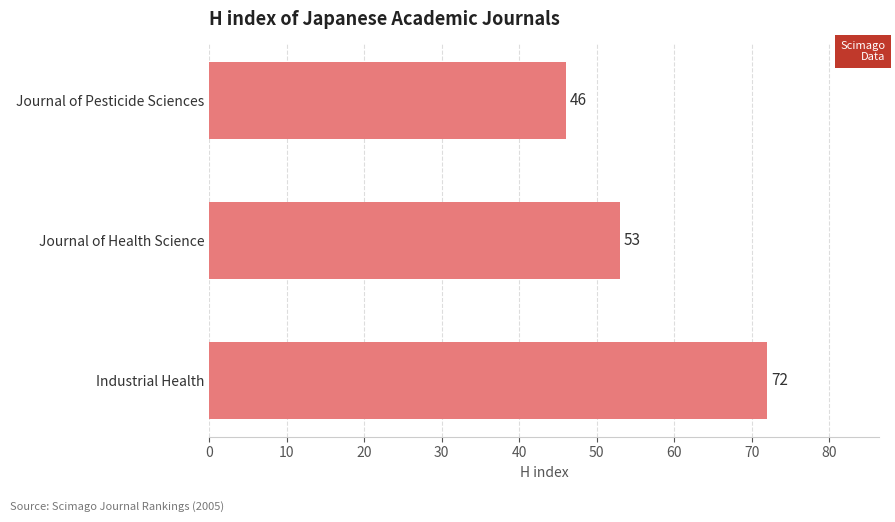

The value at Journal of Pesticide Sciences is 28. True or false?

False